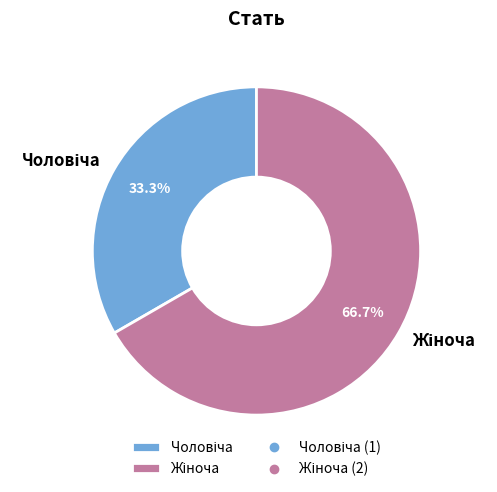

Count the number of slices in the pie.

2